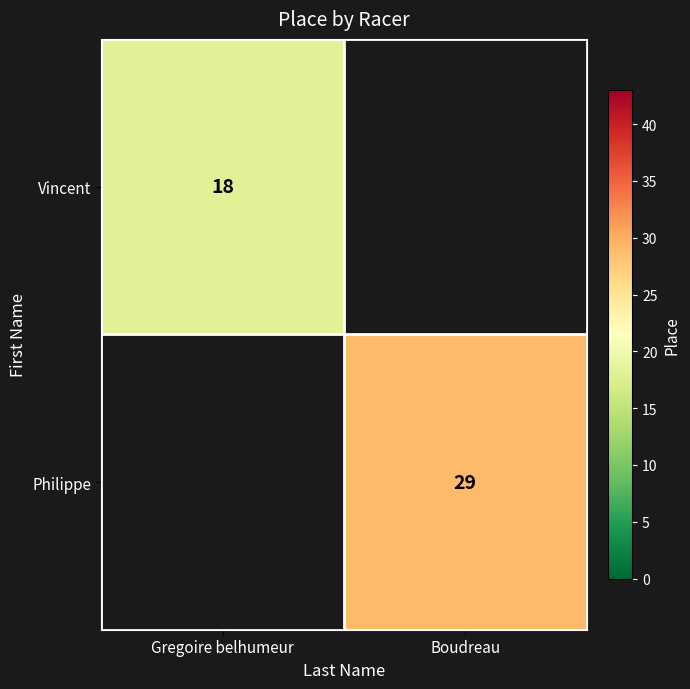

Is it true that Philippe equals 18 at Boudreau?

False